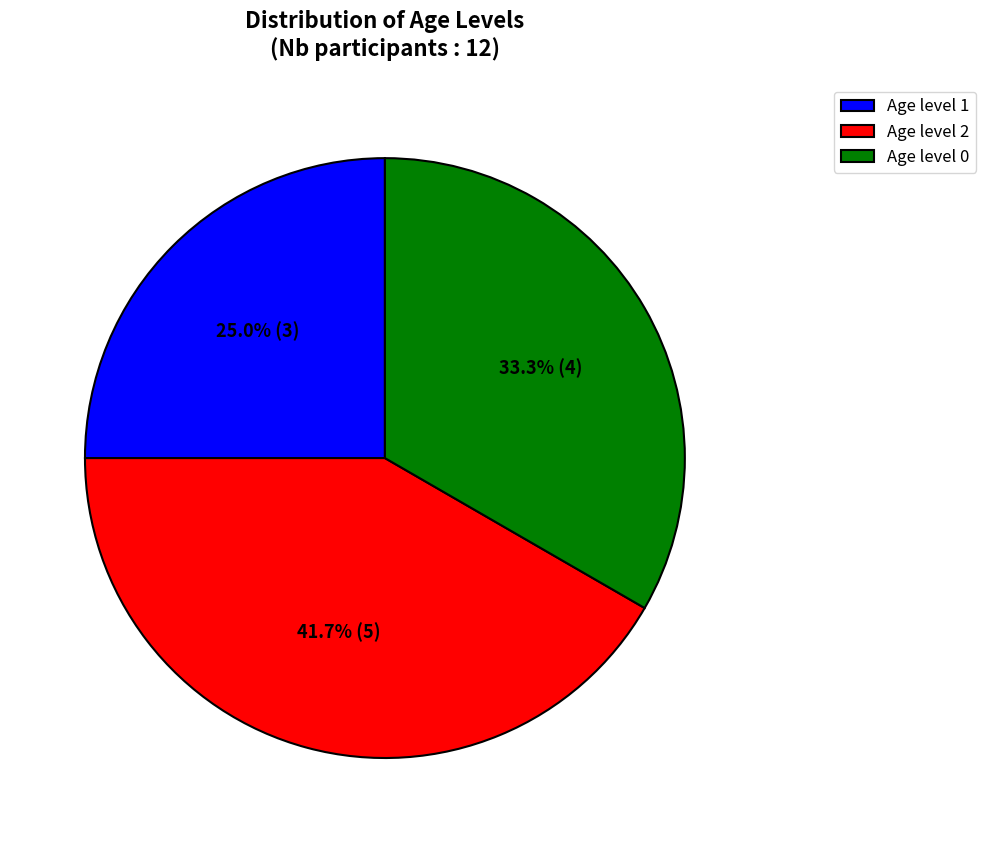

Does any single category account for the majority?

No